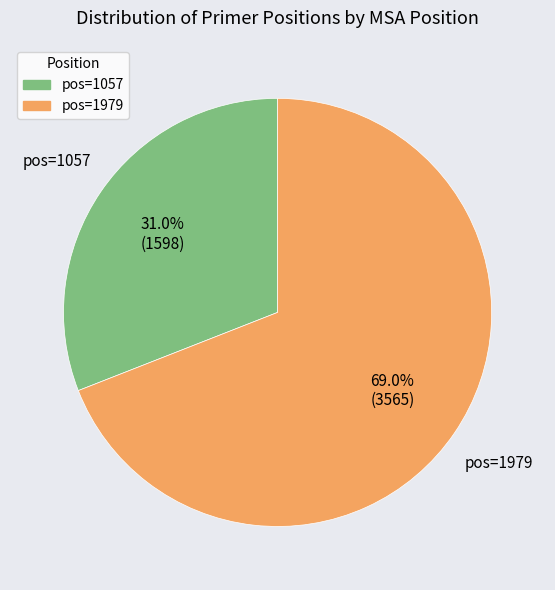

How many slices are in this pie chart?

2